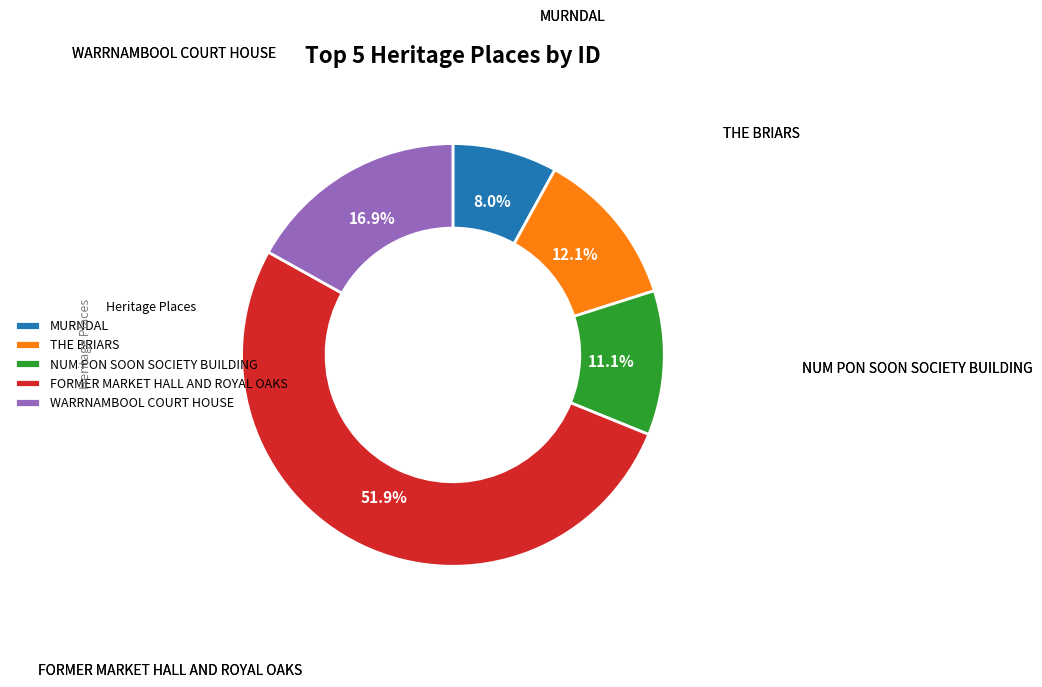

Is it true that MURNDAL is 22% of the pie?

False